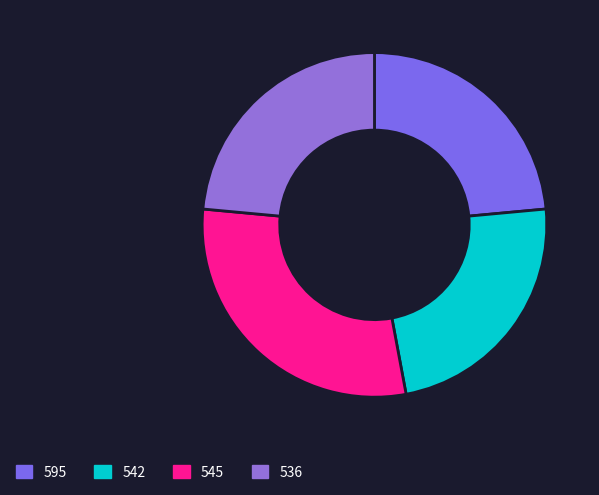

True or false: 536 accounts for 24% of the total.

True